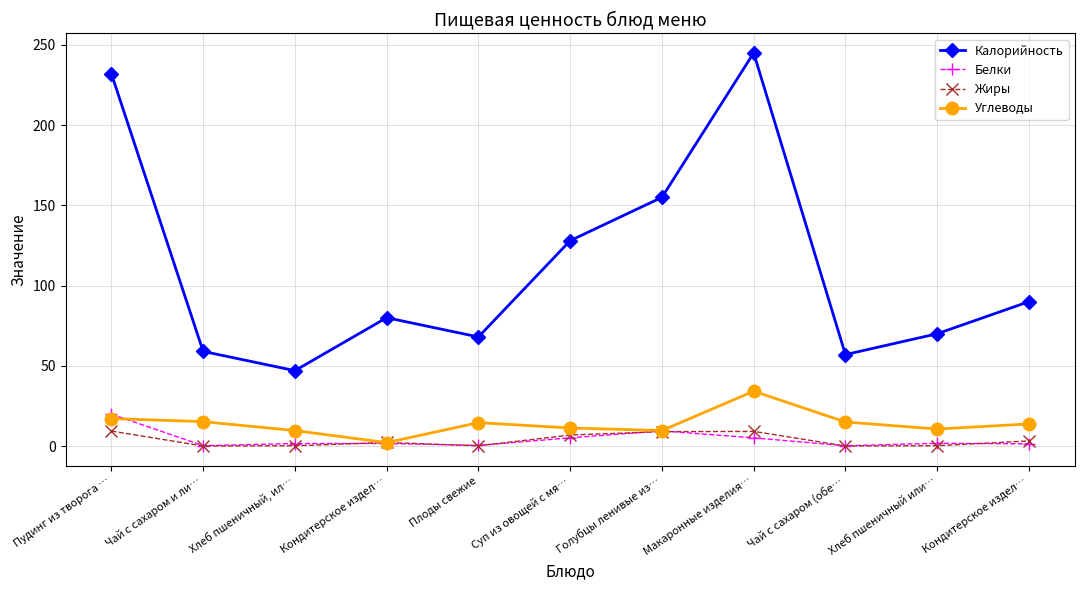

Where does the Углеводы series first go above 13?

Пудинг из творога …